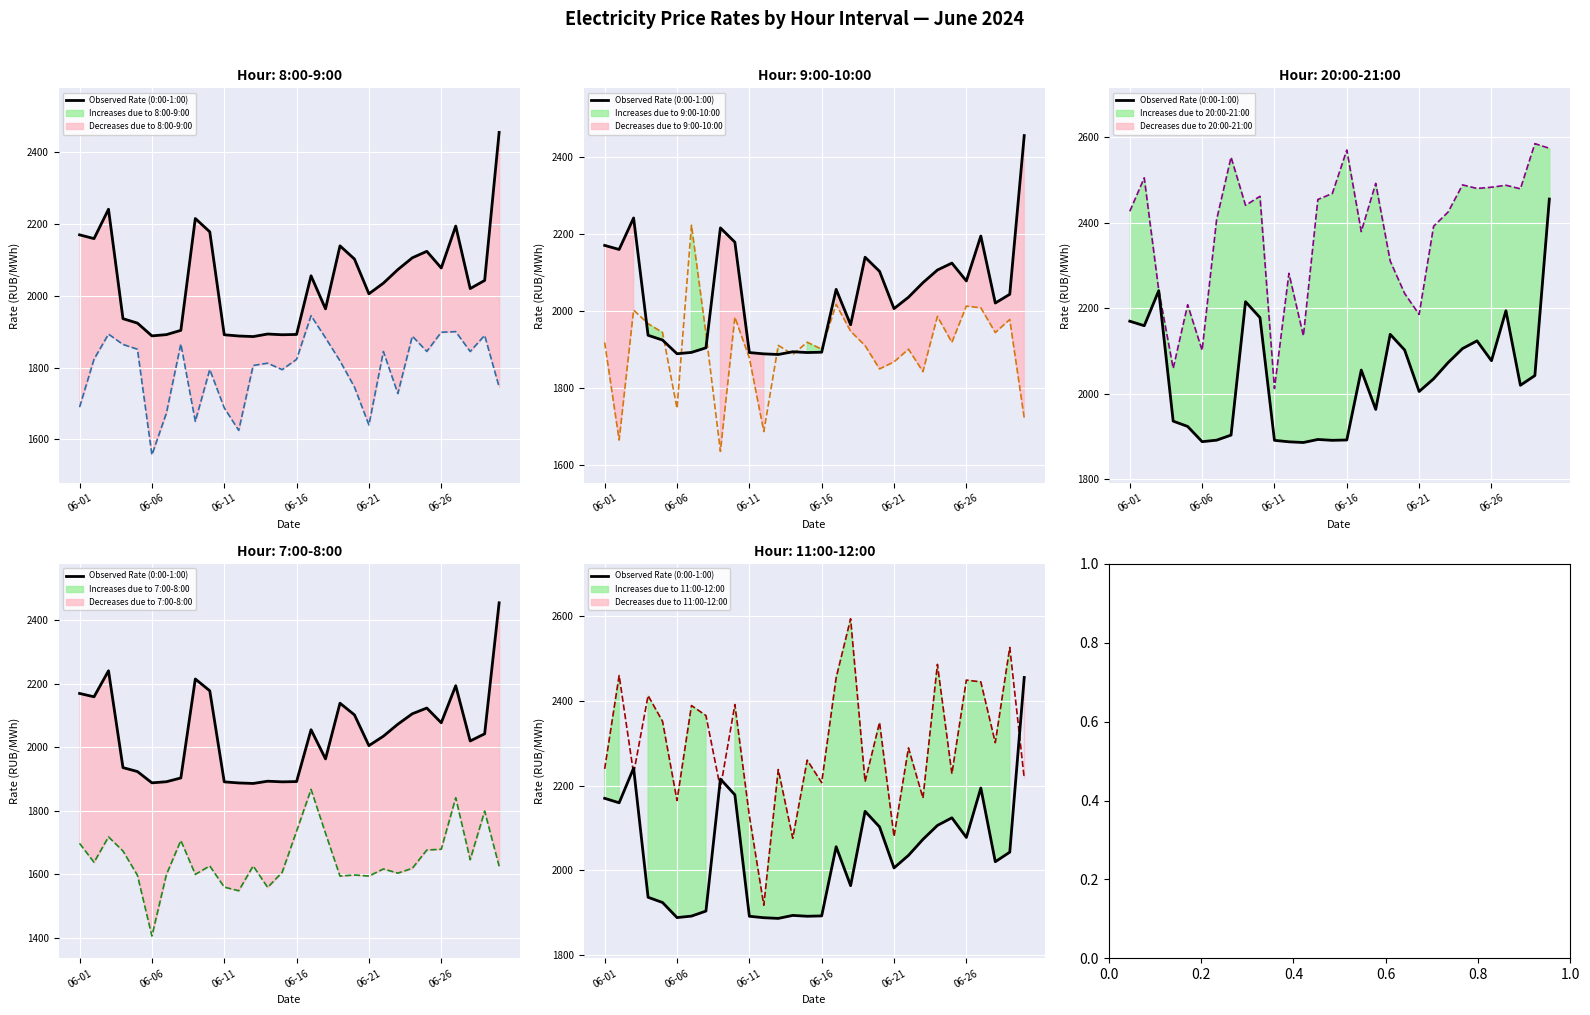

Which series has the largest total across all categories?

20:00-21:00